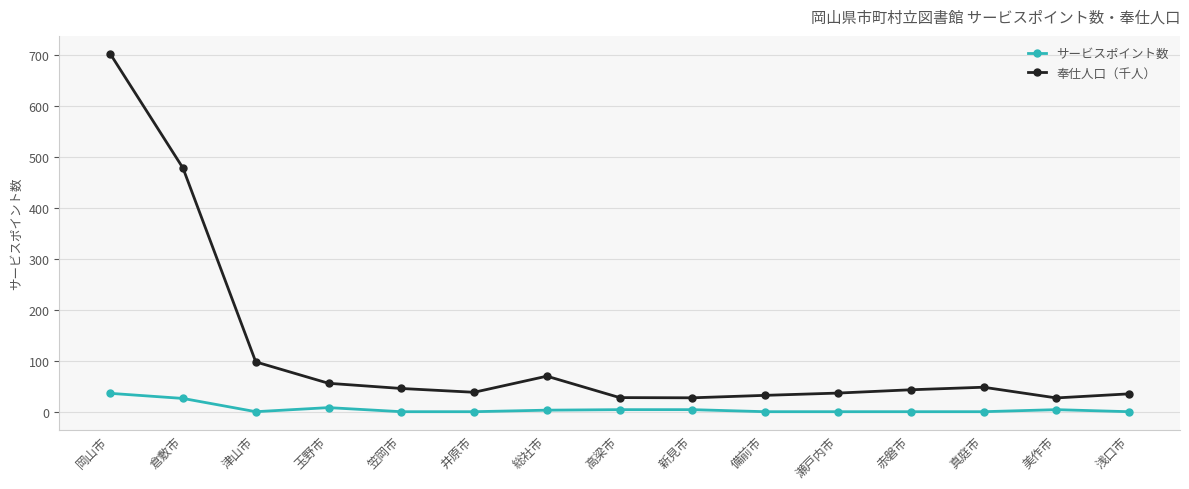

True or false: 奉仕人口（千人） and サービスポイント数 intersect in this chart.

False